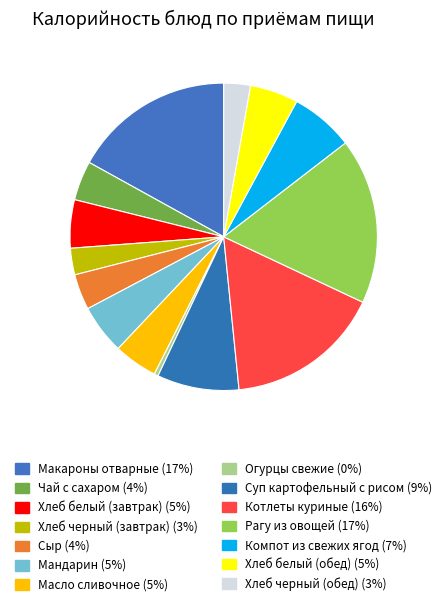

Which has a higher value, Огурцы свежие or Котлеты куриные?

Котлеты куриные